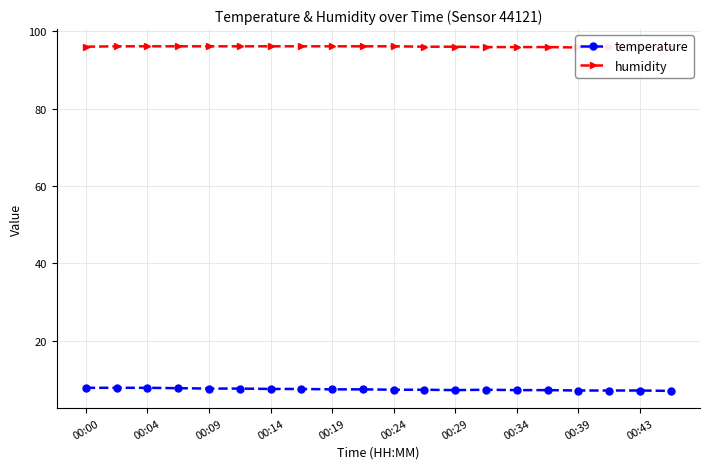

The temperature series shows 7.1 at 00:43. True or false?

True